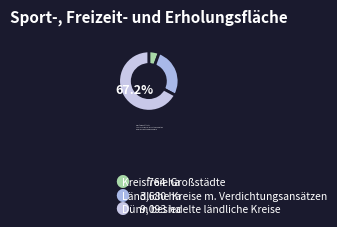

Rank the categories by value from lowest to highest.

Kreisfreie Großstädte, Ländliche Kreise mit Verdichtungsansätzen, Dünn besiedelte ländliche Kreise